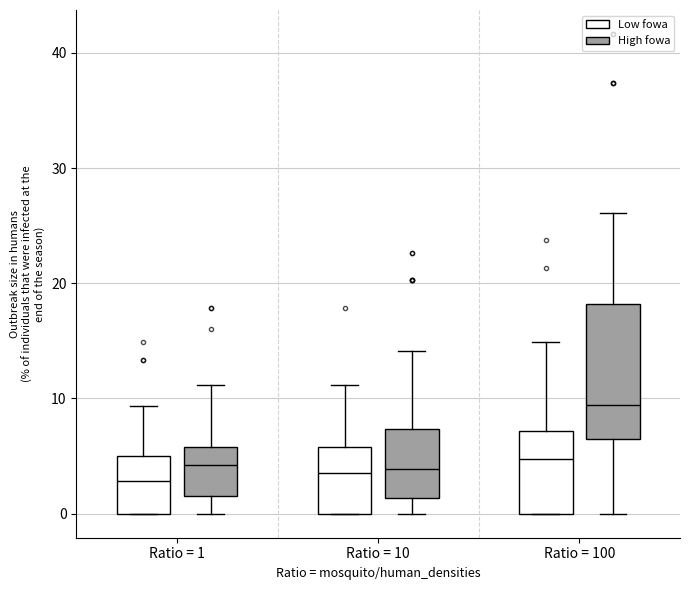

Which box is the tallest, from its lower edge to its upper edge?

Ratio = 100 (High fowa)